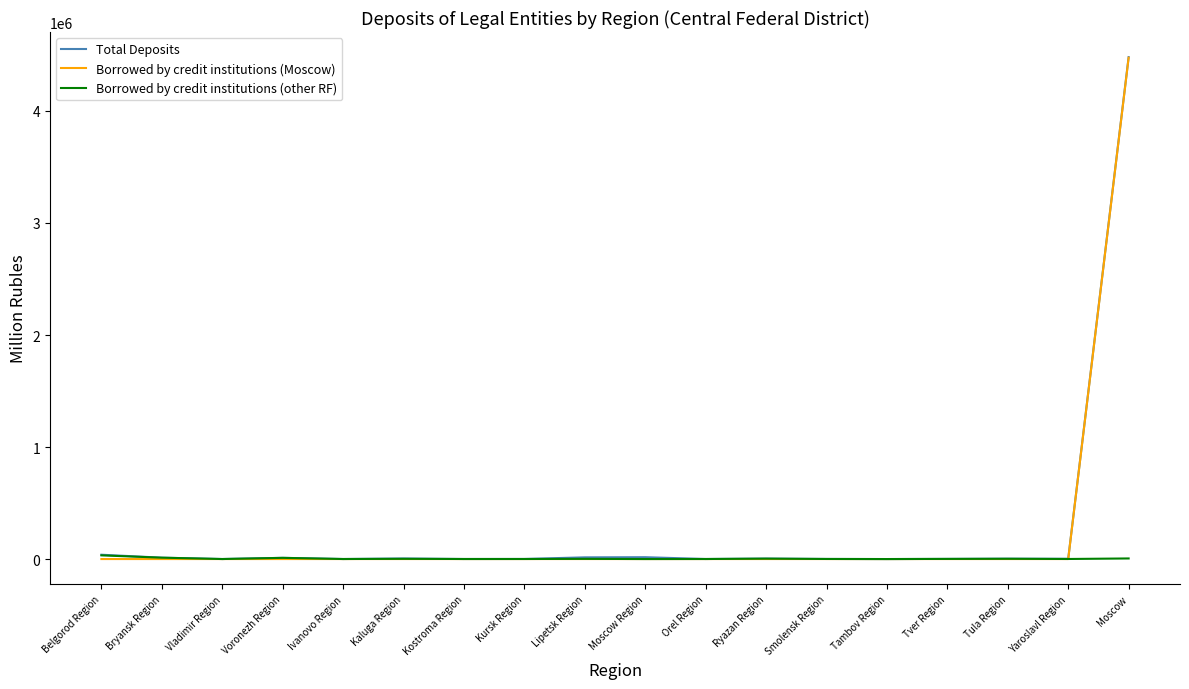

How many lines are shown in the chart?

3